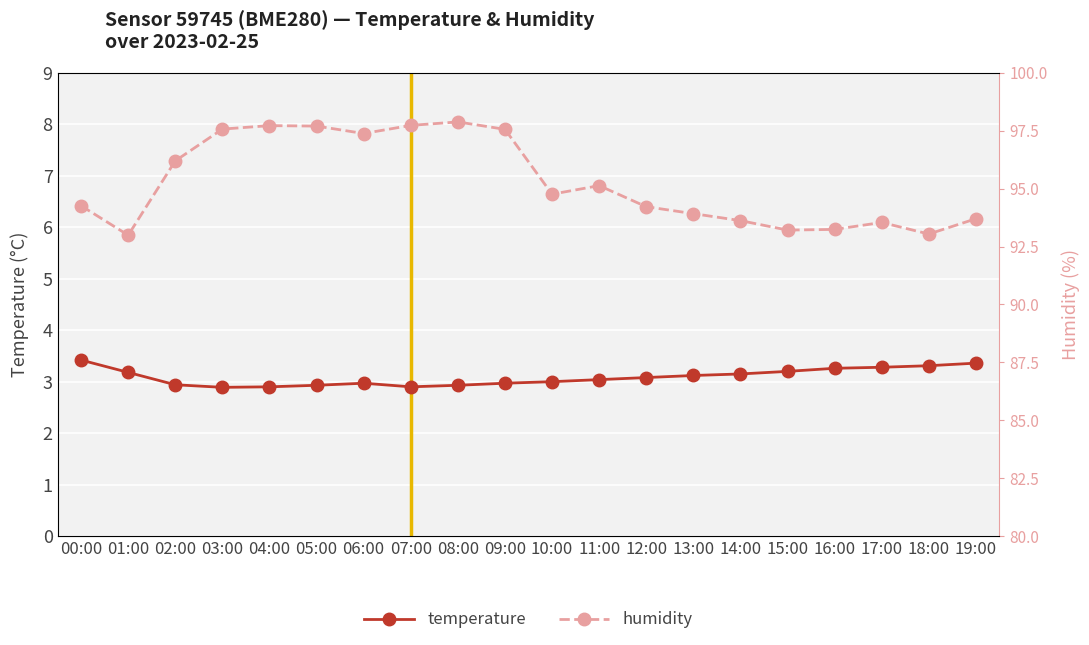

Is this an area chart (filled region under the line)?

No